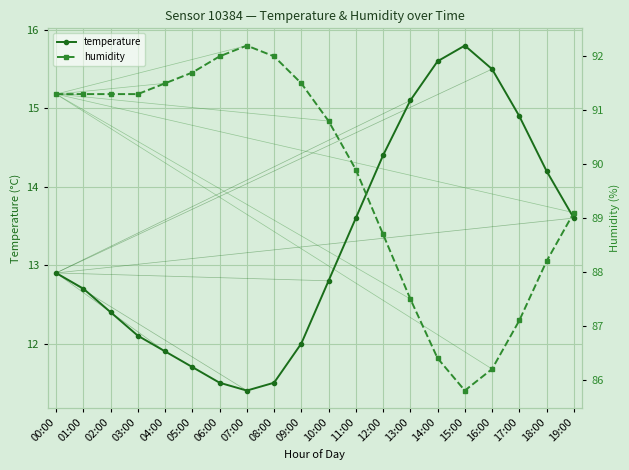

Between 07:00 and 01:00, which is larger?

01:00